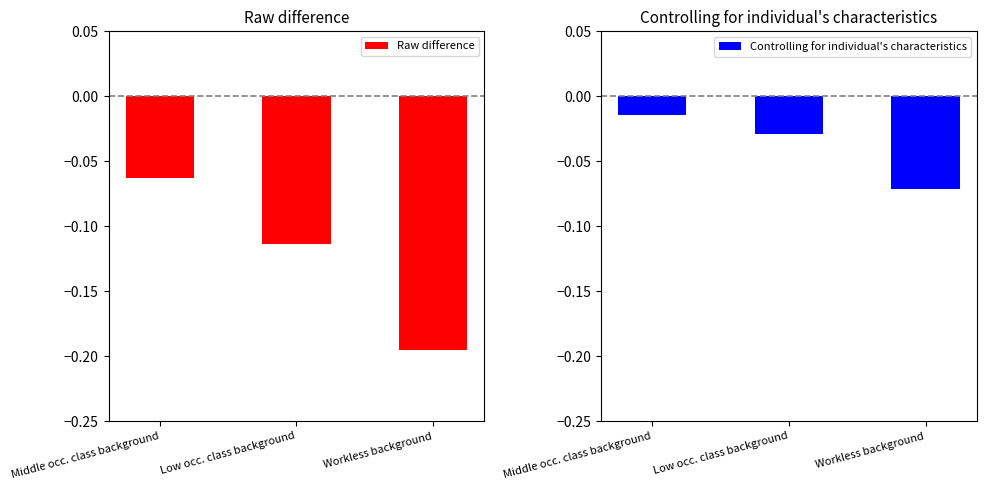

What is the lowest value of the Raw difference series?

-0.2